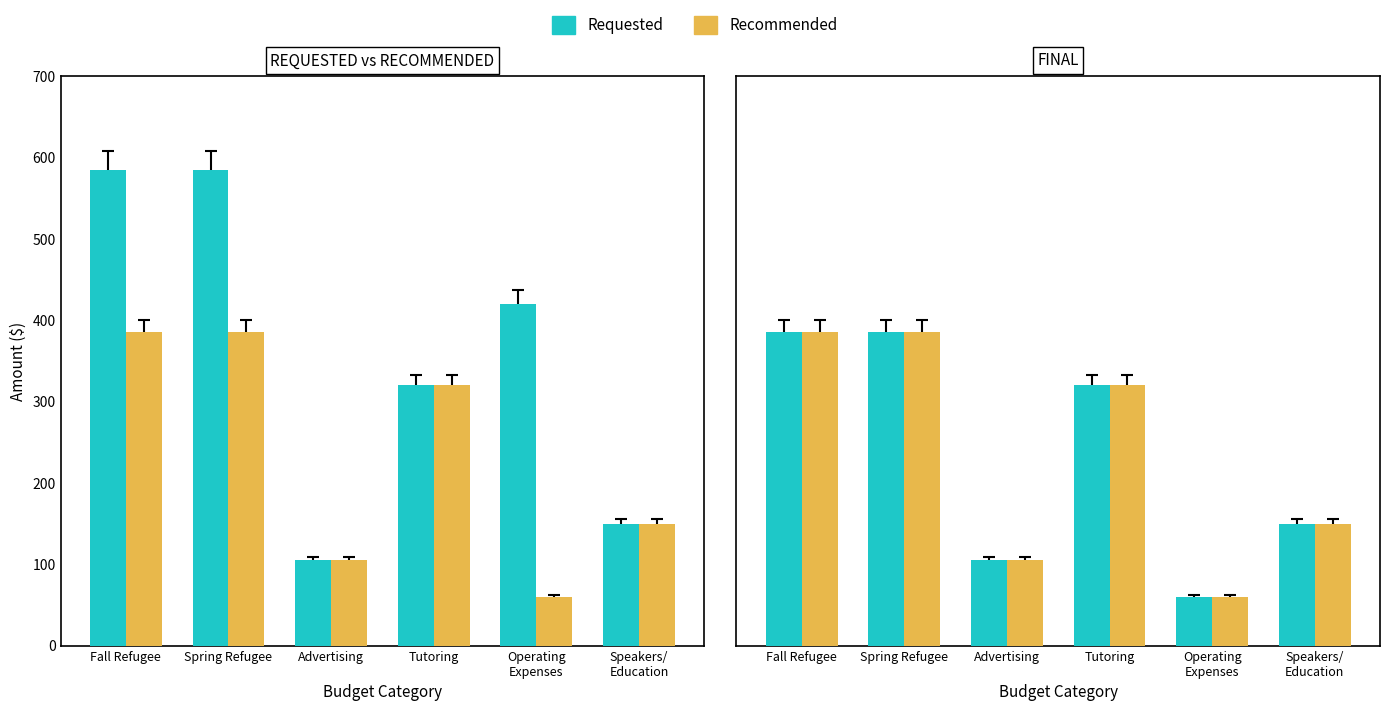

What are all the series names shown in the legend?

Requested, Recommended